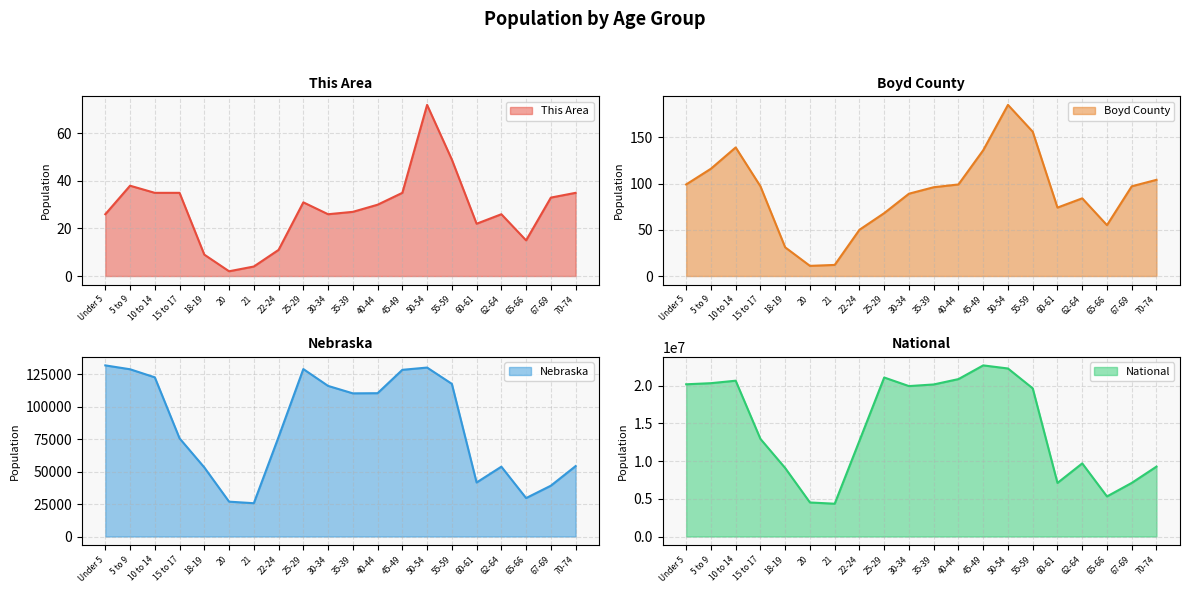

True or false: Nebraska and Boyd County cross at least once.

False